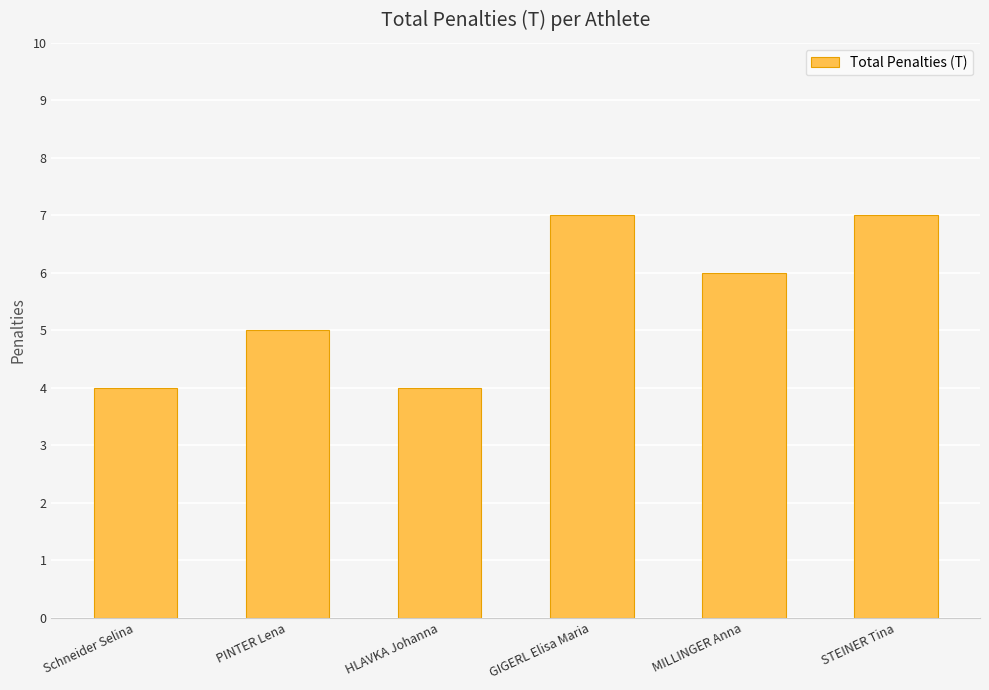

Are the bars horizontal?

No